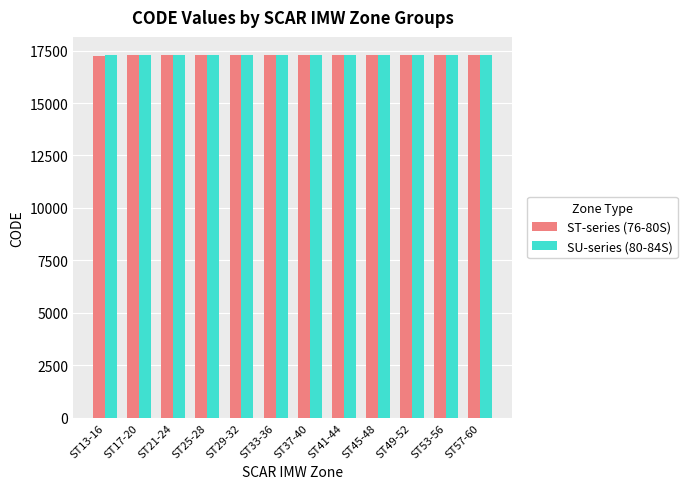

The value of ST-series (76-80S) at ST49-52 is 17272. True or false?

True